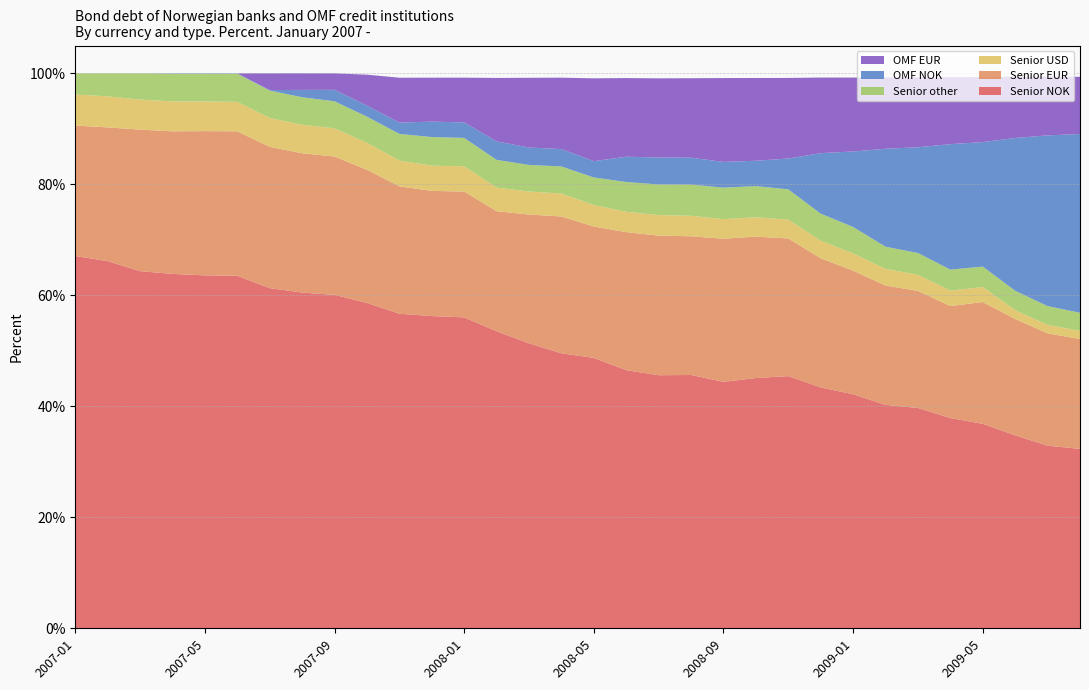

Reading left to right, transcribe all the data shown in this chart.

Senior NOK: 67.1	66.2	64.3	63.9	63.6	63.5	61.3	60.5	60.1	58.6	56.7	56.3	56.0	53.5	51.4	49.5	48.7	46.5	45.6	45.6	44.4	45.1	45.4	43.4	42.2	40.3	39.7	37.9	36.8	34.8	32.9	32.3
Senior EUR: 23.5	24.1	25.5	25.7	26.0	26.0	25.4	25.1	24.9	24.0	22.9	22.6	22.7	21.6	23.2	24.6	23.7	24.9	25.1	25.0	25.8	25.5	24.8	23.2	22.3	21.5	21.1	20.2	21.9	21.0	20.2	19.8
Senior USD: 5.6	5.6	5.4	5.4	5.3	5.3	5.2	5.1	5.1	4.9	4.7	4.5	4.6	4.2	4.2	4.1	3.9	3.7	3.7	3.7	3.5	3.5	3.4	3.2	3.1	3.0	2.9	2.8	2.7	1.6	1.5	1.5
Senior other: 3.8	4.2	4.7	5.0	5.0	5.1	5.0	5.0	4.9	4.7	4.8	5.2	5.1	5.0	4.8	4.9	5.0	5.4	5.5	5.6	5.7	5.6	5.5	4.9	4.8	4.0	3.9	3.8	3.7	3.5	3.4	3.3
OMF NOK: 0.0	0.0	0.0	0.1	0.1	0.1	0.1	1.3	2.1	2.0	2.0	2.8	2.8	3.3	3.1	3.1	2.9	4.6	4.8	4.8	4.6	4.6	5.5	10.9	13.6	17.6	19.1	22.6	22.4	27.5	30.8	32.2
OMF EUR: 0.0	0.0	0.0	0.0	0.0	0.0	3.0	3.0	3.0	5.6	8.1	7.9	8.1	11.4	12.6	12.9	14.9	14.2	14.3	14.3	15.1	14.9	14.5	13.6	13.3	12.8	12.6	12.1	11.7	11.0	10.6	10.3